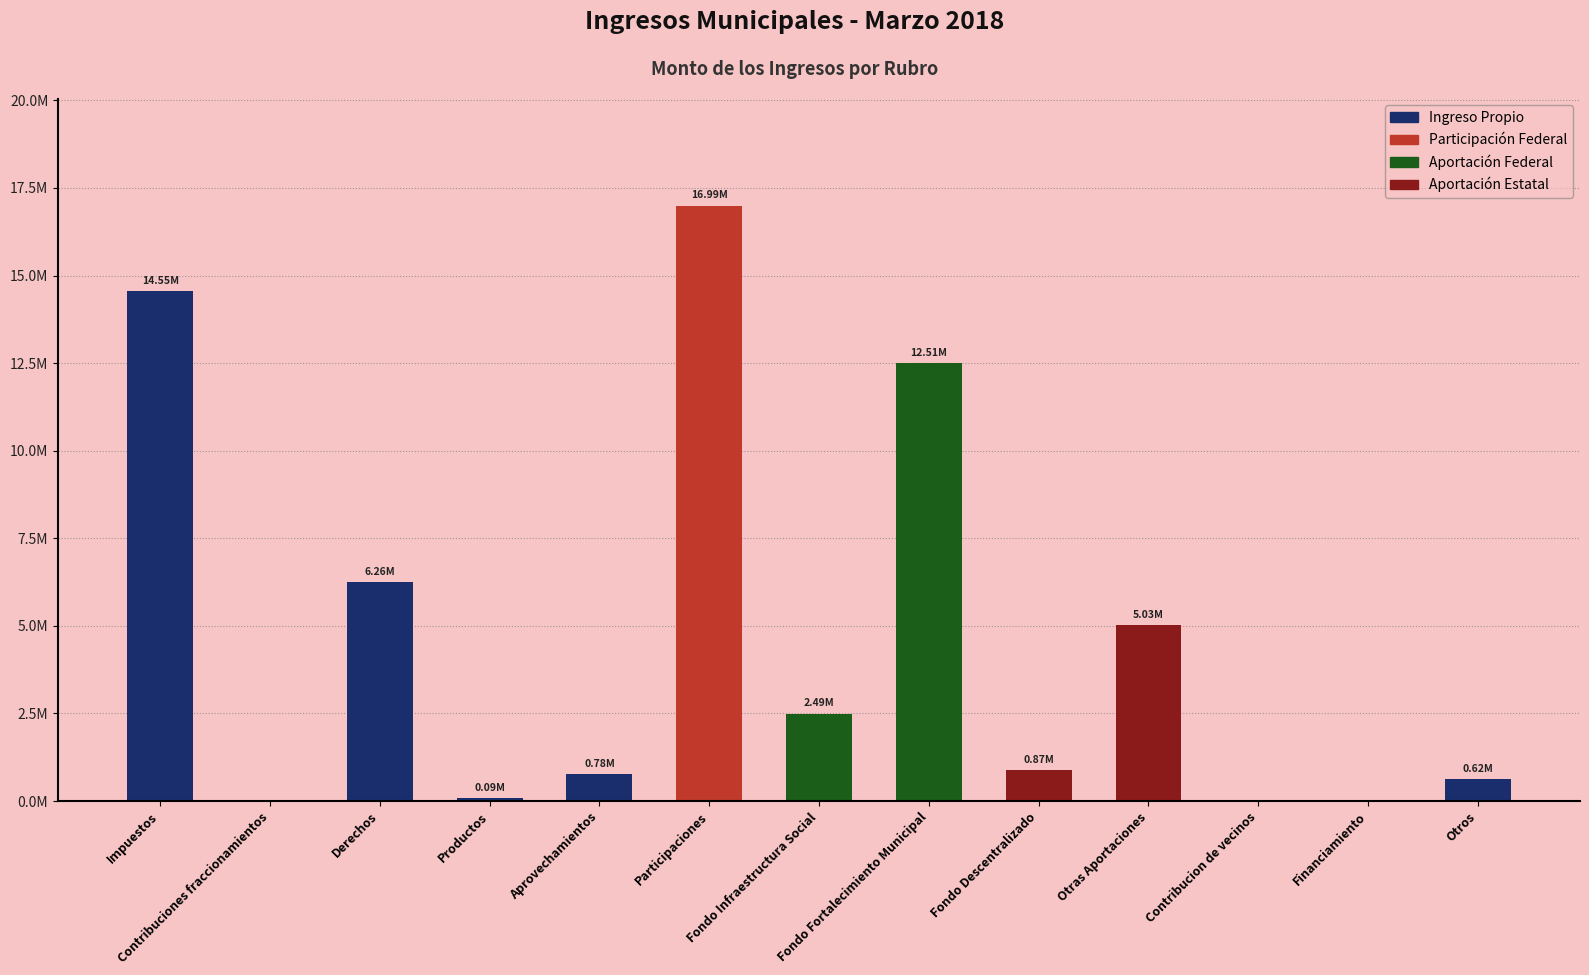

Are the bars horizontal?

No